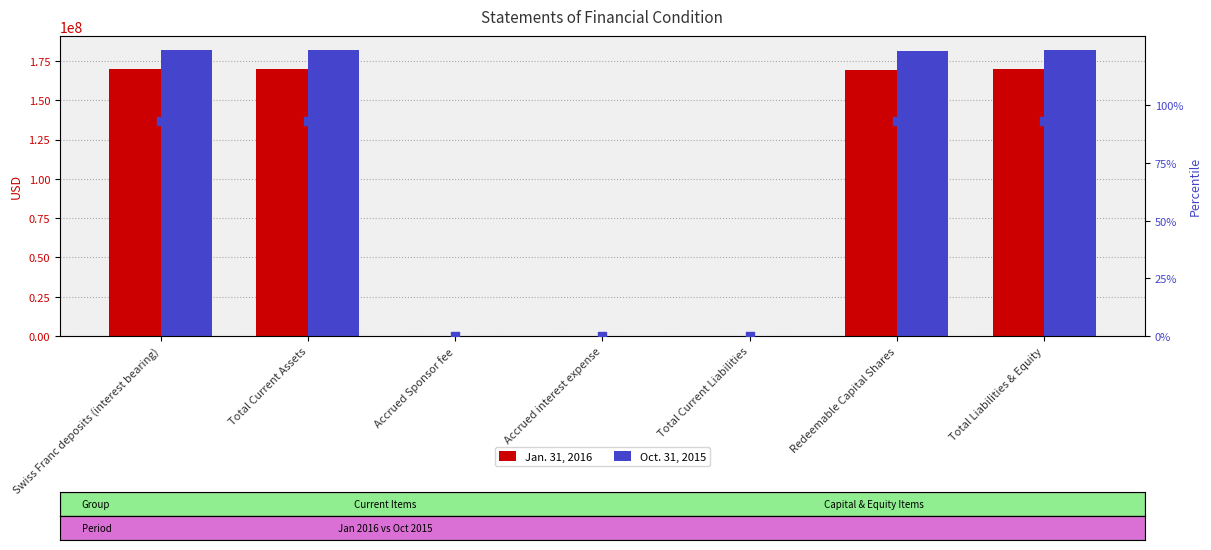

Is the value of Jan. 31, 2016 at Accrued Sponsor fee greater than the value of % of max (Jan 2016) at Accrued interest expense?

Yes